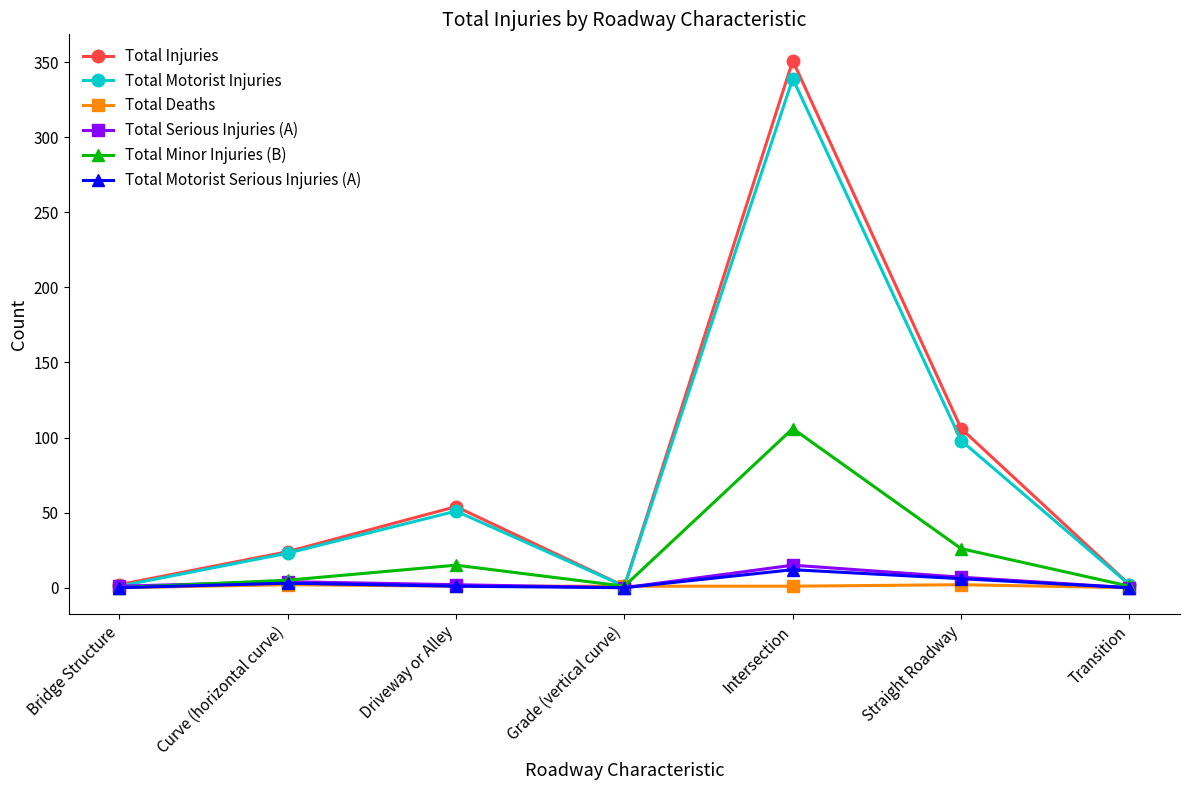

Is it true that Total Minor Injuries (B) equals 51 at Bridge Structure?

False